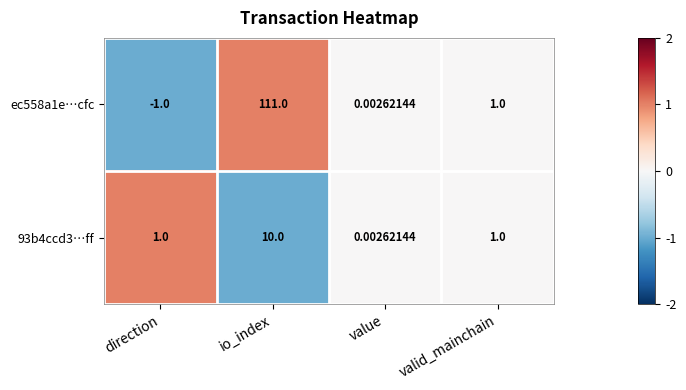

How many negative values does the ec558a1e…cfc series have?

1